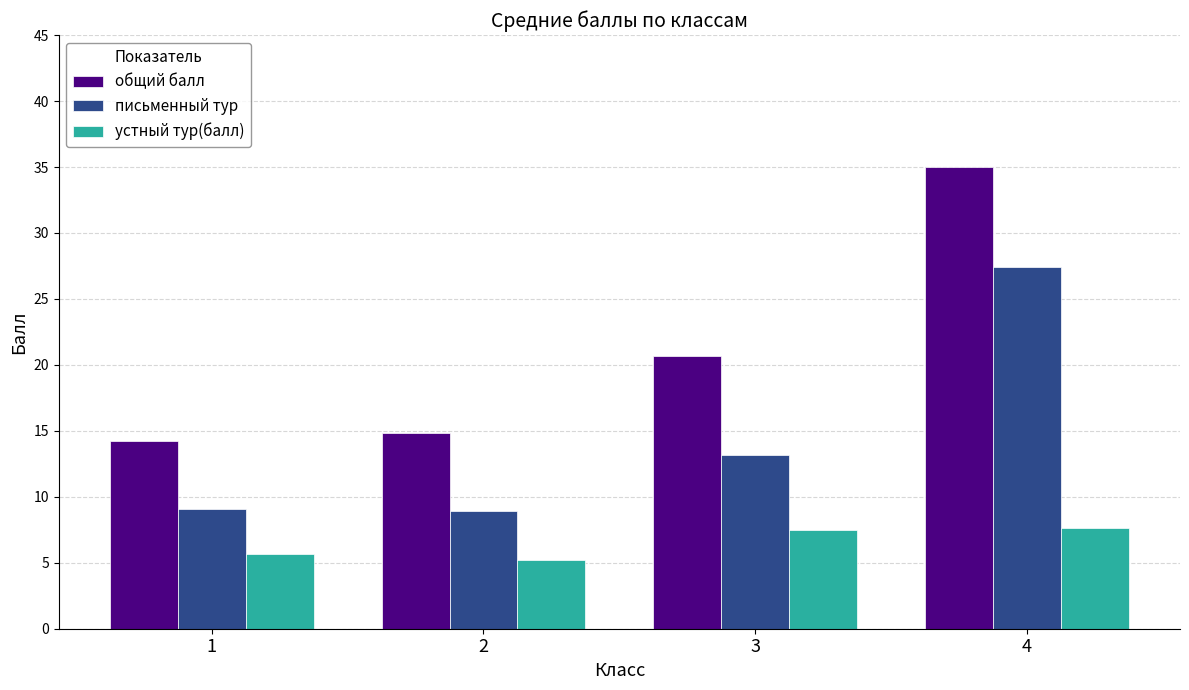

Which series has the largest range (max minus min)?

общий балл